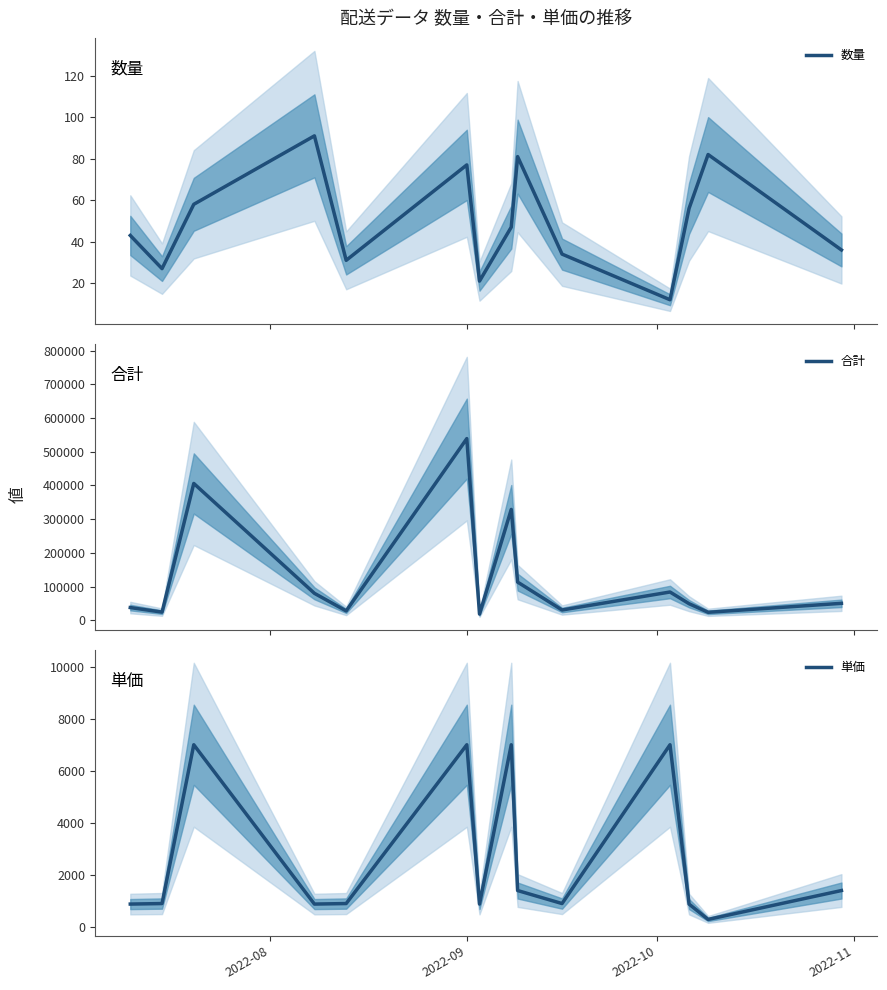

True or false: 合計 and 数量 cross at least once.

False